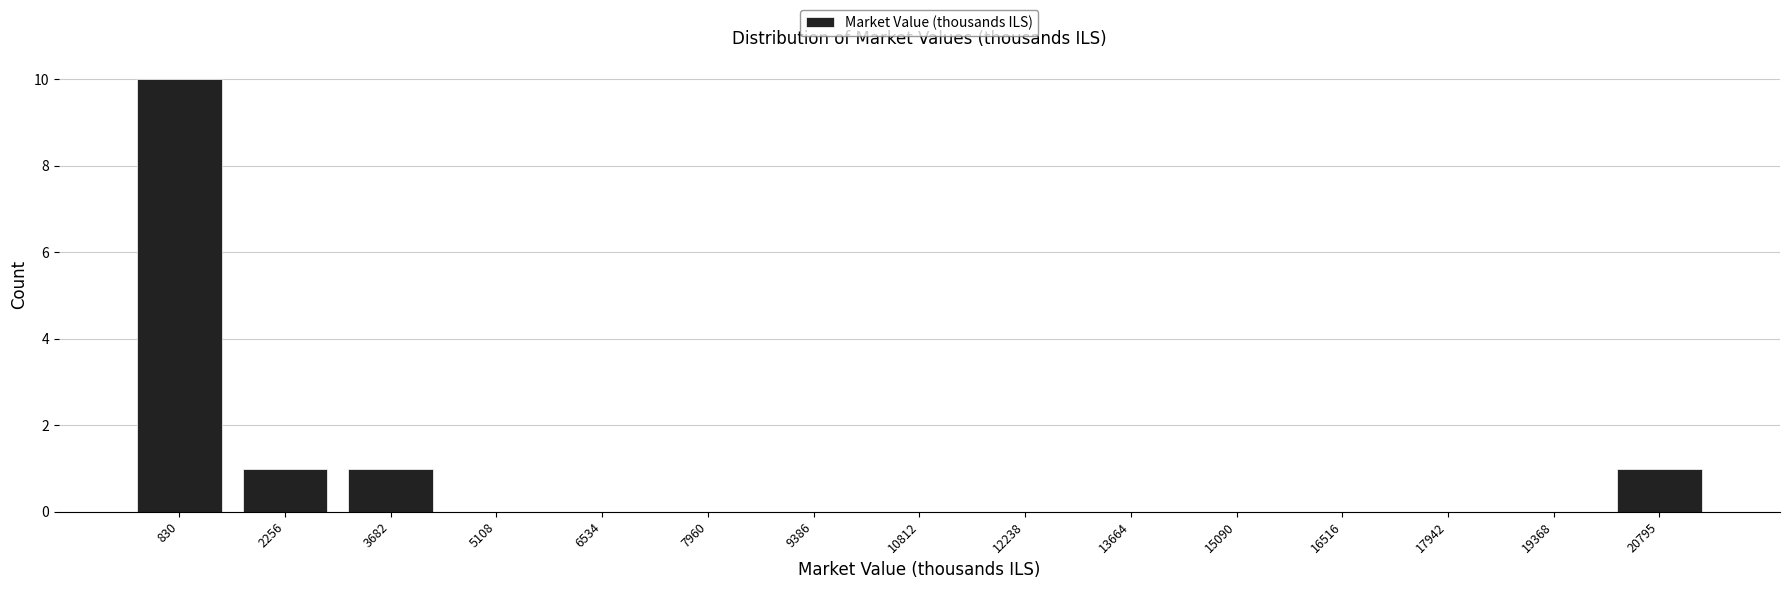

Over which range of the x-axis is the bar tallest?

200 to 1600